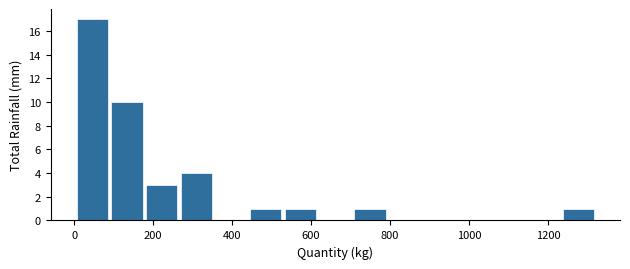

Reading left to right, transcribe this chart: for each bar, give the range it covers on the x-axis and its height. Neither the bar edges nor the heights are printed on the chart, so give them approximately, as read against the axes.

0 to 80: 17
80 to 180: 10
180 to 260: 3
260 to 360: 4
360 to 440: 0
440 to 520: 1
520 to 620: 1
620 to 700: 0
700 to 800: 1
800 to 880: 0
880 to 960: 0
960 to 1060: 0
1060 to 1140: 0
1140 to 1240: 0
1240 to 1320: 1